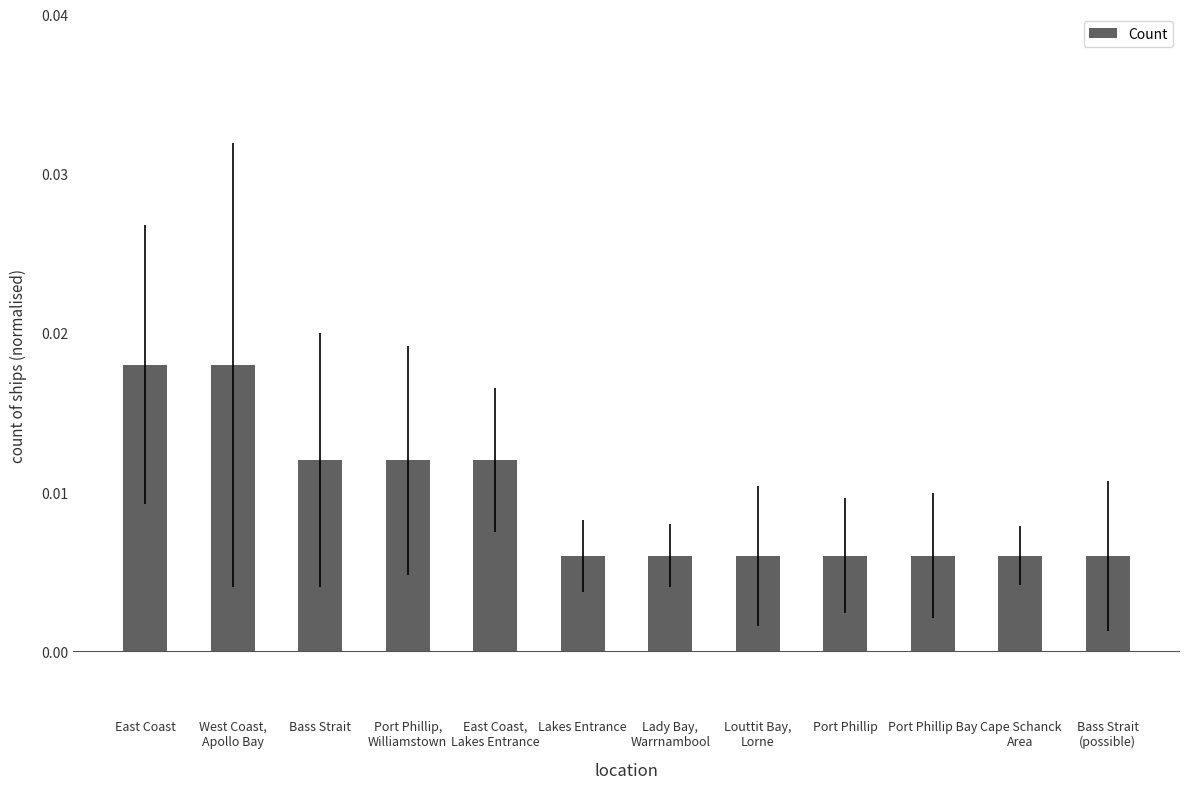

What position from the left is Port Phillip Bay?

10